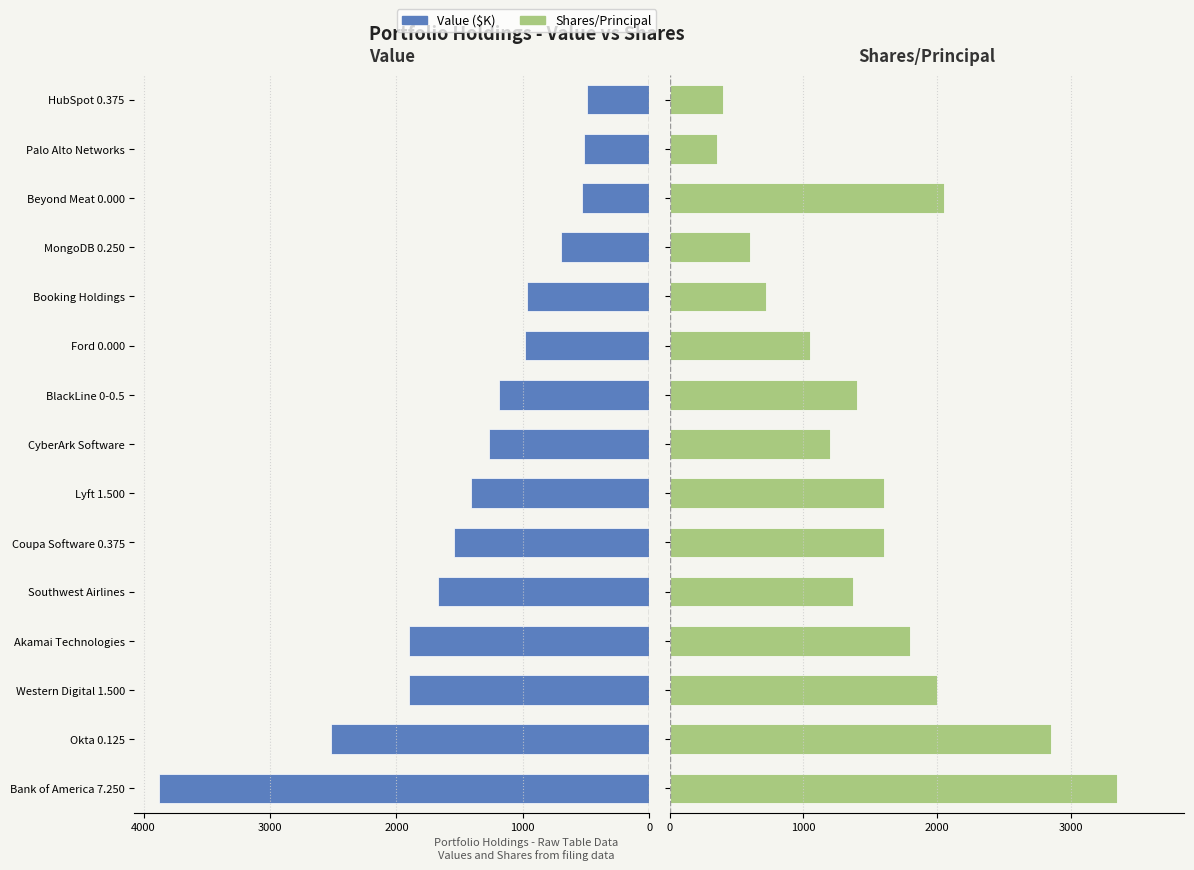

What is the difference between the second highest and minimum values in the Shares series?

2500